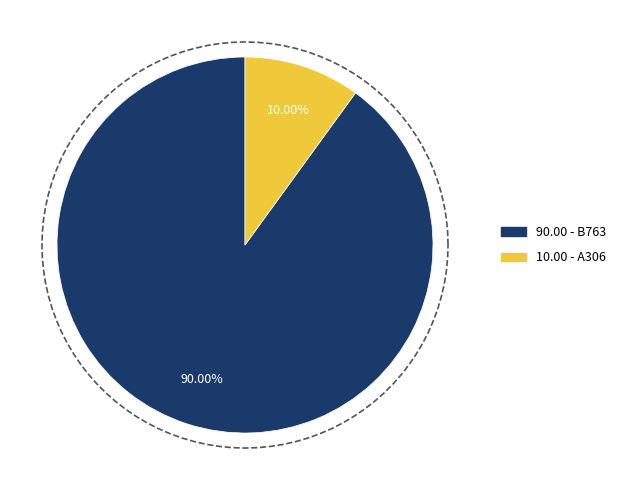

What is the ratio of the value at B763 to the value at A306?

9.0